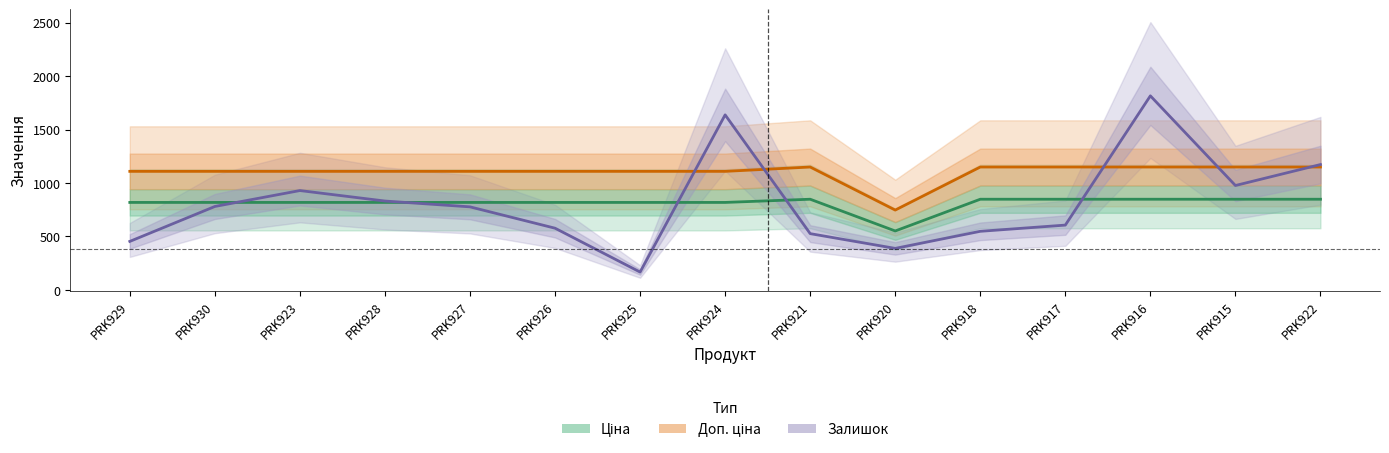

Is the value of Ціна at PRK922 greater than the value of Доп. ціна at PRK922?

No